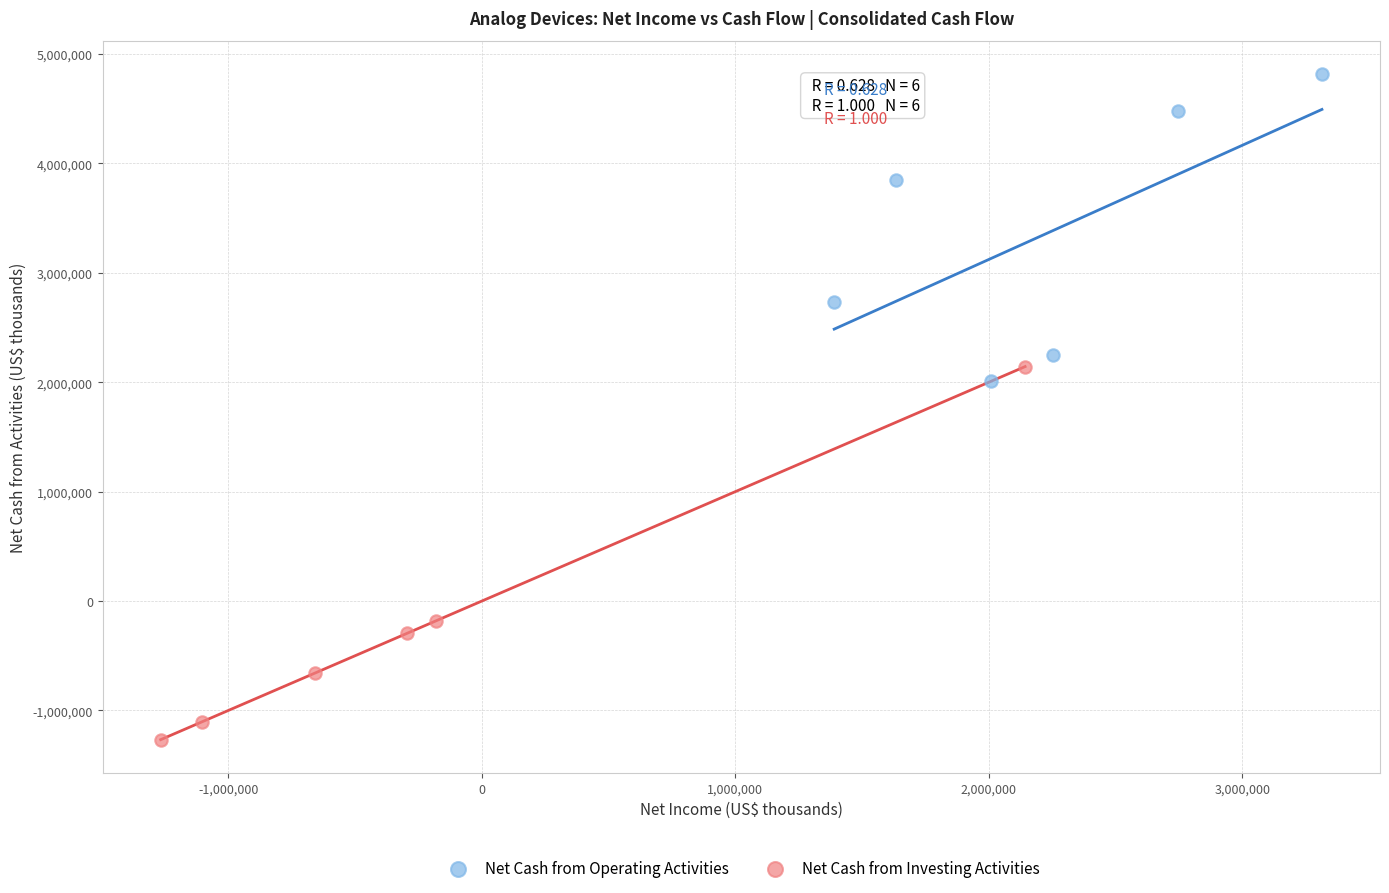

Which series has the largest Y range (max minus min)?

Net Cash from Investing Activities